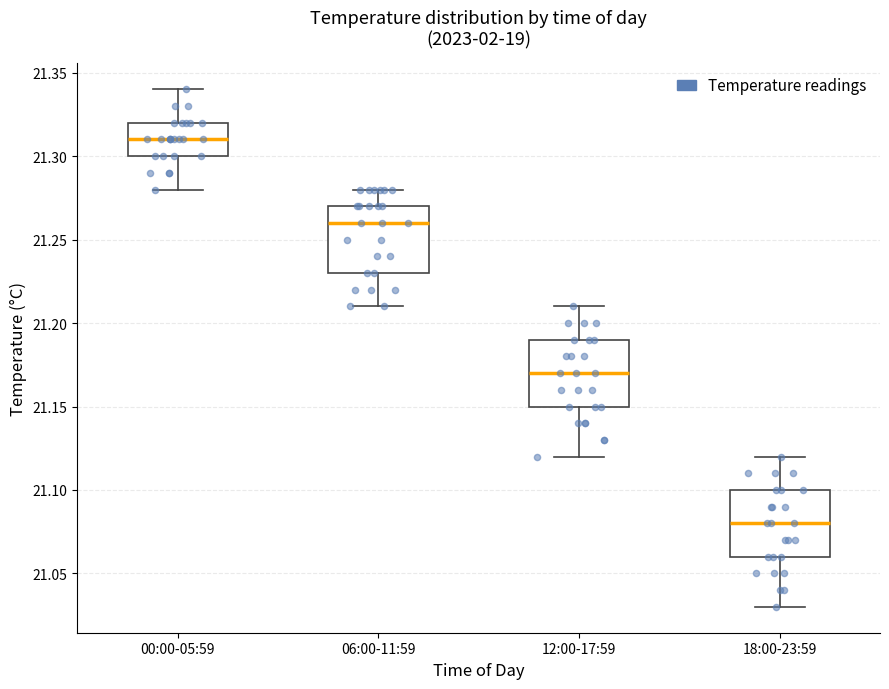

Reading left to right, transcribe this box plot: for each box, give where its median line is, the range the box spans, and where its two whiskers end, as read against the y-axis. The values are not printed on the chart, so give them approximately, as read against the axis.

00:00-05:59: median 21.31, box 21.30 to 21.32, whiskers 21.28 to 21.34
06:00-11:59: median 21.26, box 21.23 to 21.27, whiskers 21.21 to 21.28
12:00-17:59: median 21.17, box 21.15 to 21.19, whiskers 21.12 to 21.21
18:00-23:59: median 21.08, box 21.06 to 21.10, whiskers 21.03 to 21.12